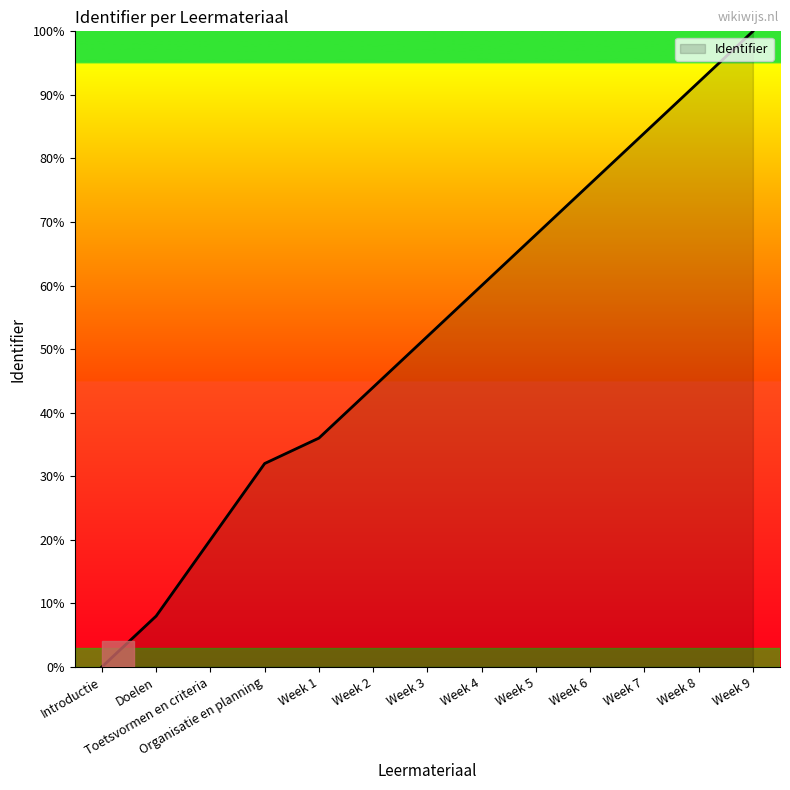

Which label corresponds to the smallest value in the chart?

Introductie